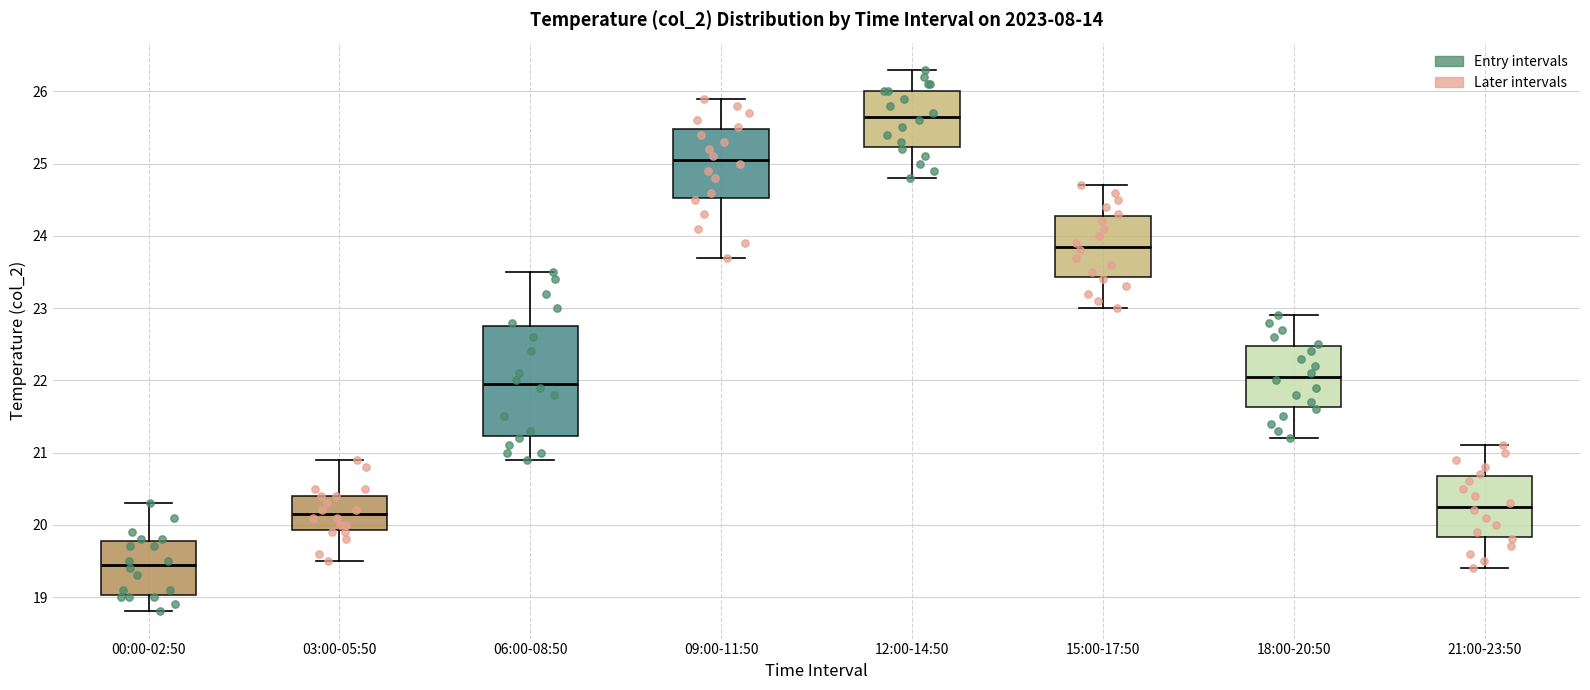

Reading left to right, transcribe this box plot: for each box, give where its median line is, the range the box spans, and where its two whiskers end, as read against the y-axis. The values are not printed on the chart, so give them approximately, as read against the axis.

00:00-02:50: median 19.5, box 19.0 to 19.8, whiskers 18.8 to 20.3
03:00-05:50: median 20.2, box 19.9 to 20.4, whiskers 19.5 to 20.9
06:00-08:50: median 22.0, box 21.2 to 22.8, whiskers 20.9 to 23.5
09:00-11:50: median 25.1, box 24.5 to 25.5, whiskers 23.7 to 25.9
12:00-14:50: median 25.7, box 25.2 to 26.0, whiskers 24.8 to 26.3
15:00-17:50: median 23.9, box 23.4 to 24.3, whiskers 23.0 to 24.7
18:00-20:50: median 22.1, box 21.6 to 22.5, whiskers 21.2 to 22.9
21:00-23:50: median 20.3, box 19.8 to 20.7, whiskers 19.4 to 21.1